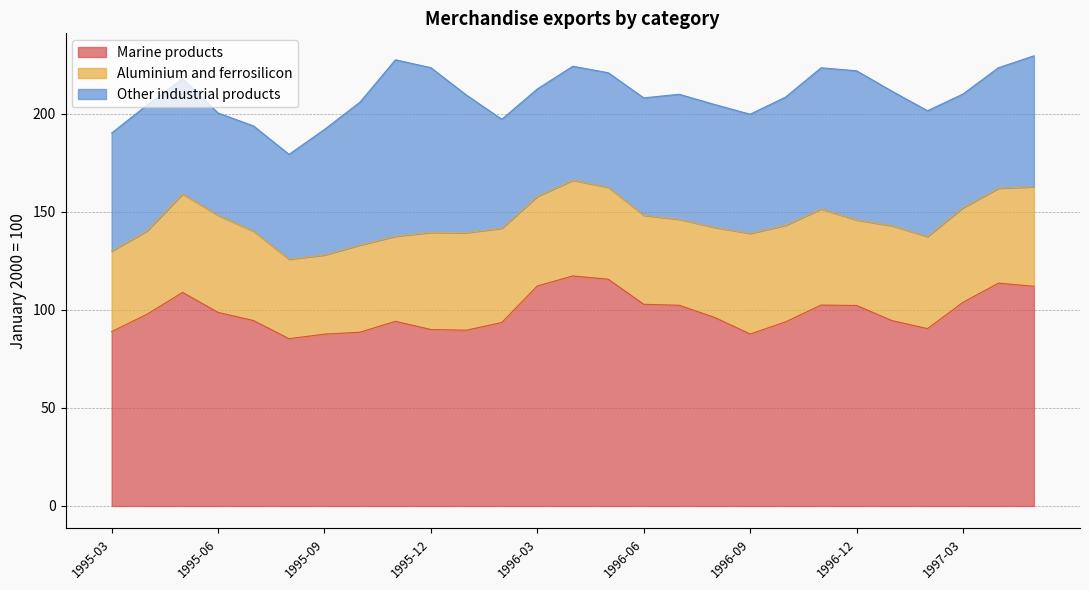

True or false: Other industrial products and Marine products intersect in this chart.

False